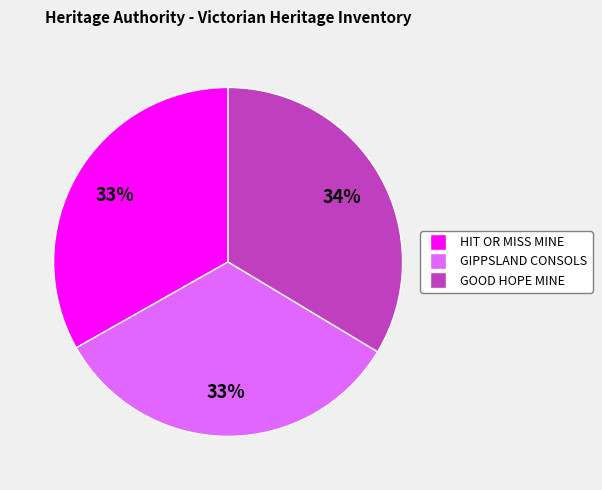

Is there any slice that represents more than half of the pie?

No